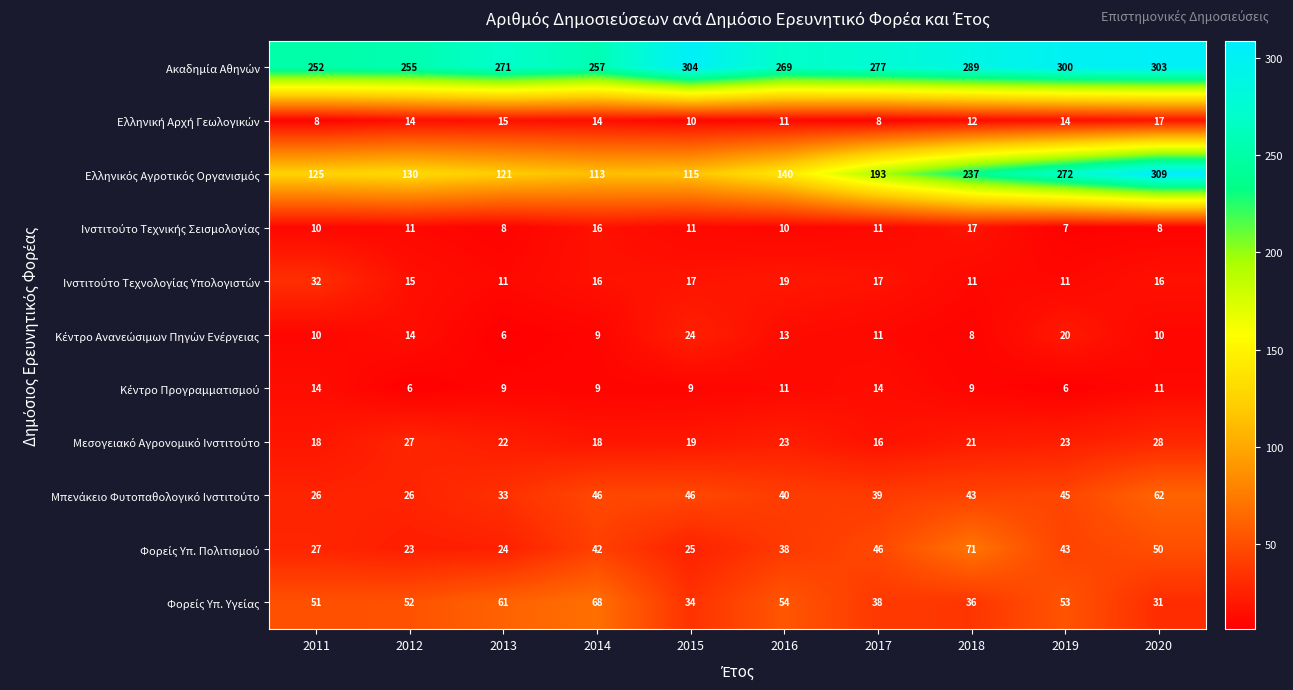

Which category has the highest value across all series?

2020